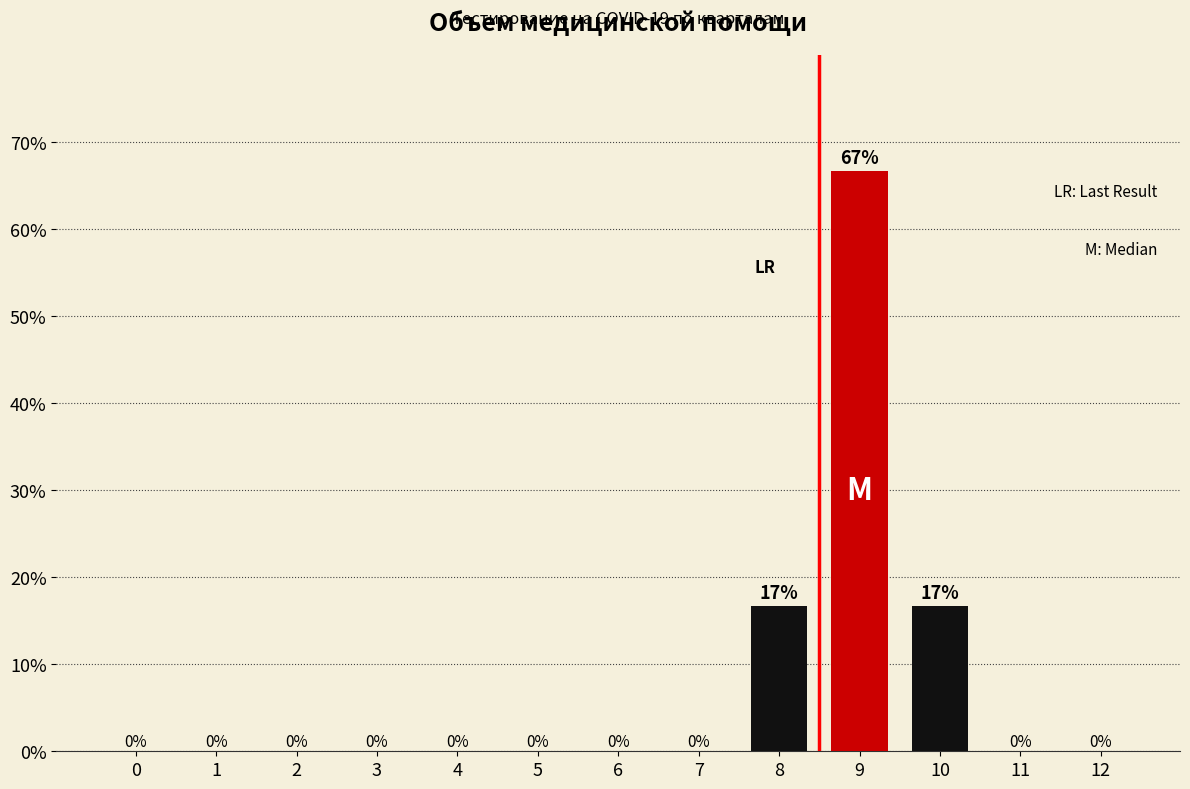

What is the maximum value shown in the chart?

0.7